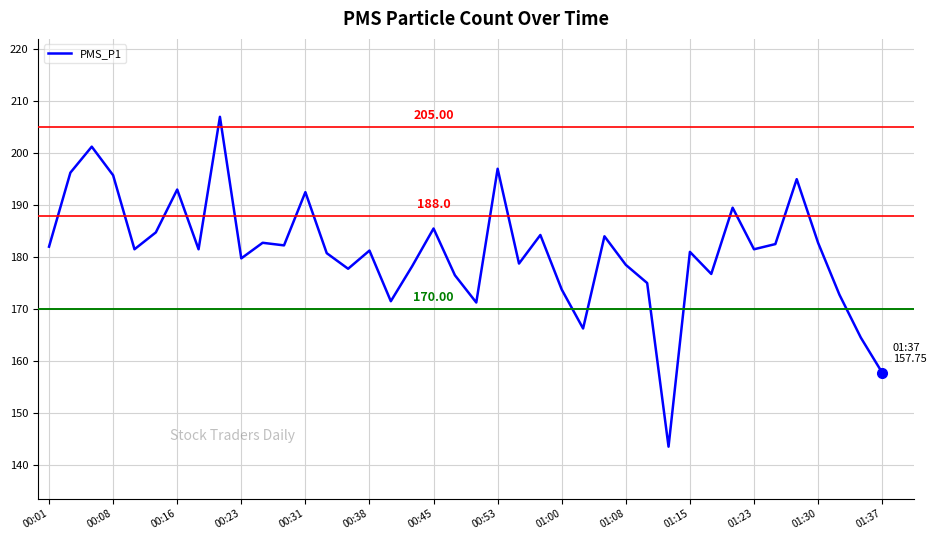

What is the difference between the maximum and minimum values?

63.5